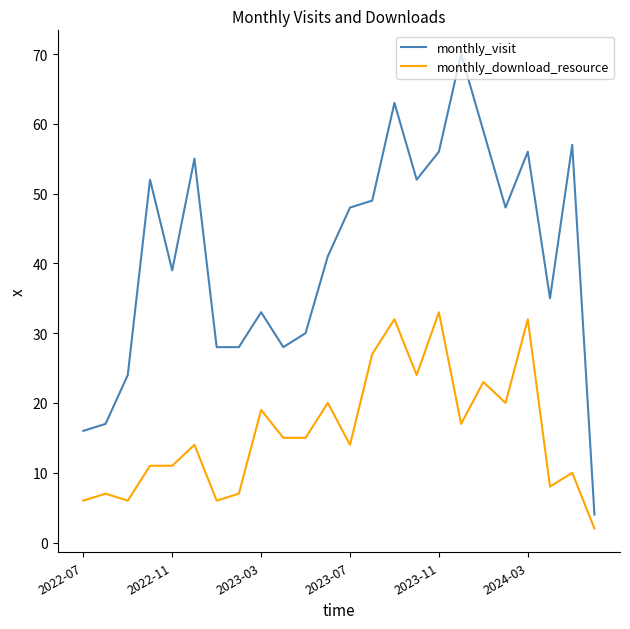

True or false: monthly_download_resource and monthly_visit intersect in this chart.

False